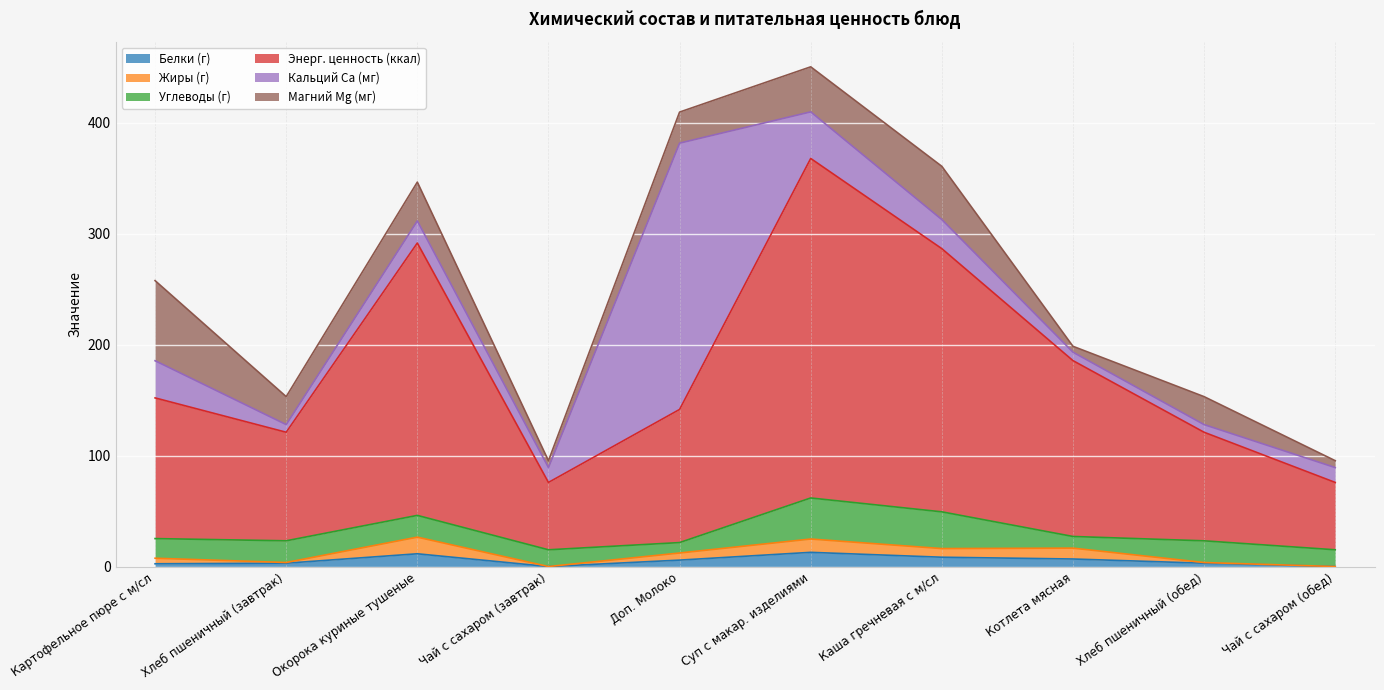

Which series has the widest spread of values?

Энерг. ценность (ккал)